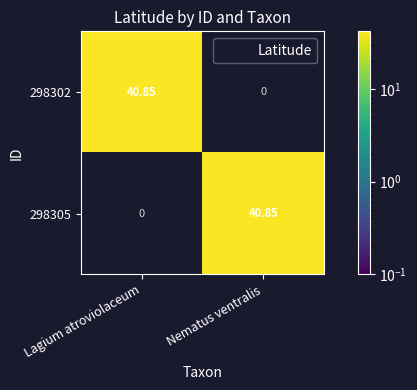

At Nematus ventralis, list the series in order from smallest to largest.

298302, 298305